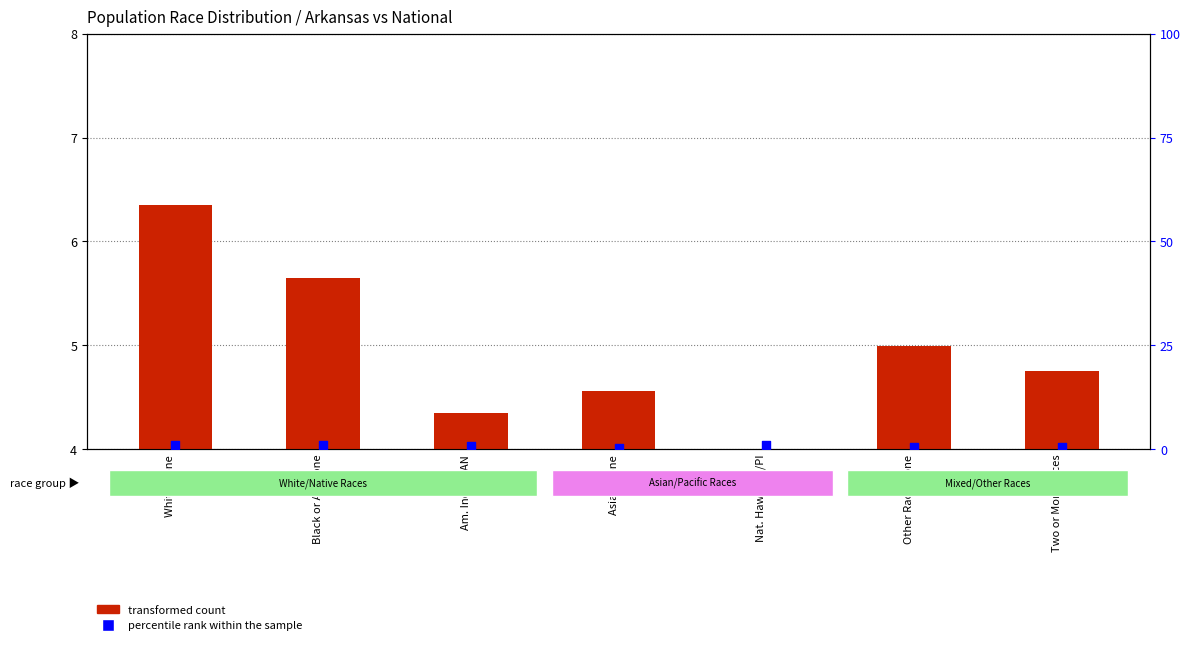

What are all the series names shown in the legend?

transformed count, percentile rank within the sample